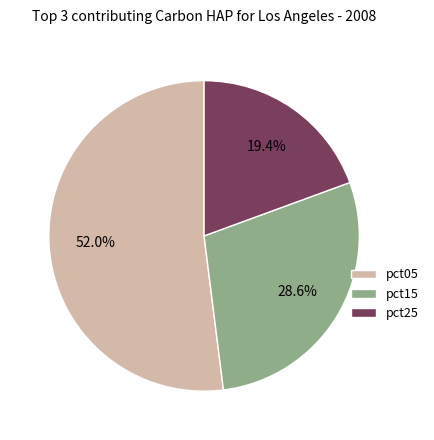

To the nearest percent, what is the combined percentage of pct15 and pct05?

81%